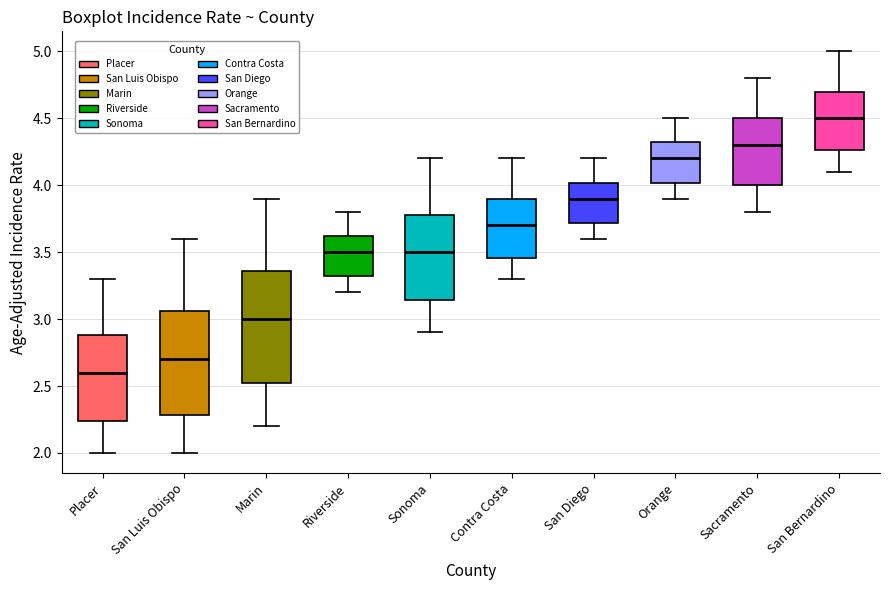

Reading left to right, read every box against the y-axis: the position of its median line, the range the box covers, and the ends of its whiskers. The values are not printed on the chart, so give them approximately, as read against the axis.

Placer: median 2.60, box 2.25 to 2.90, whiskers 2.00 to 3.30
San Luis Obispo: median 2.70, box 2.30 to 3.05, whiskers 2.00 to 3.60
Marin: median 3.00, box 2.50 to 3.35, whiskers 2.20 to 3.90
Riverside: median 3.50, box 3.30 to 3.60, whiskers 3.20 to 3.80
Sonoma: median 3.50, box 3.15 to 3.80, whiskers 2.90 to 4.20
Contra Costa: median 3.70, box 3.45 to 3.90, whiskers 3.30 to 4.20
San Diego: median 3.90, box 3.70 to 4.00, whiskers 3.60 to 4.20
Orange: median 4.20, box 4.00 to 4.30, whiskers 3.90 to 4.50
Sacramento: median 4.30, box 4.00 to 4.50, whiskers 3.80 to 4.80
San Bernardino: median 4.50, box 4.25 to 4.70, whiskers 4.10 to 5.00